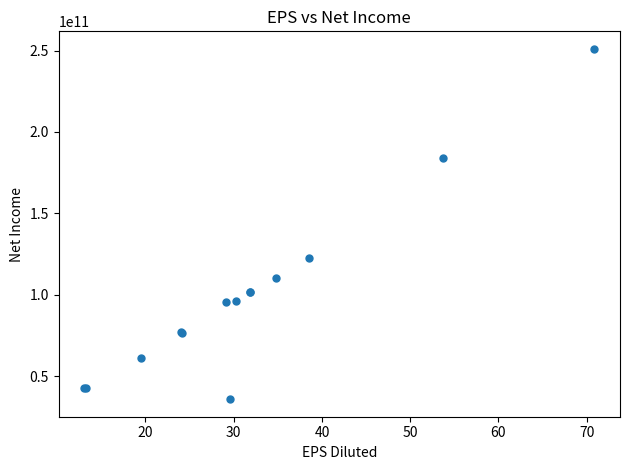

What Y value in the scatter plot is closest to 143435252000?

122468700000